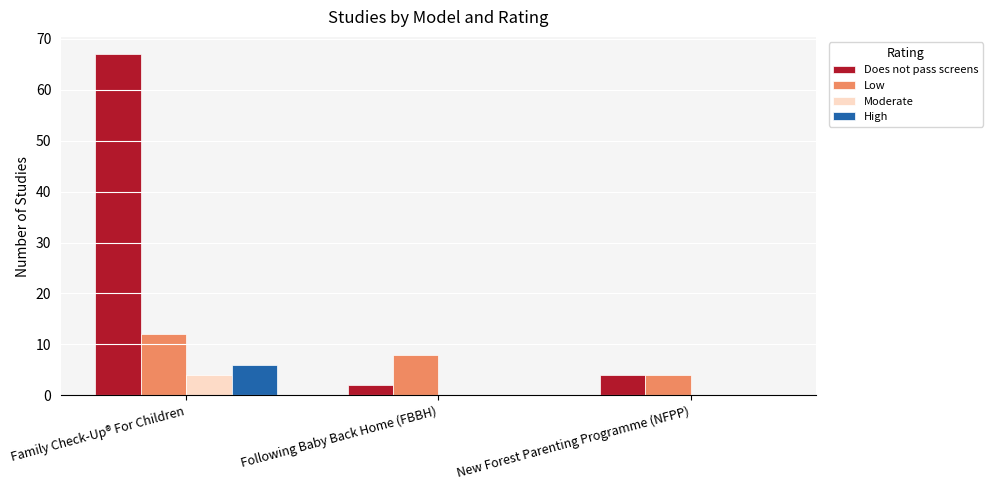

Where is Low nearest to the value 8?

Following Baby Back Home (FBBH)